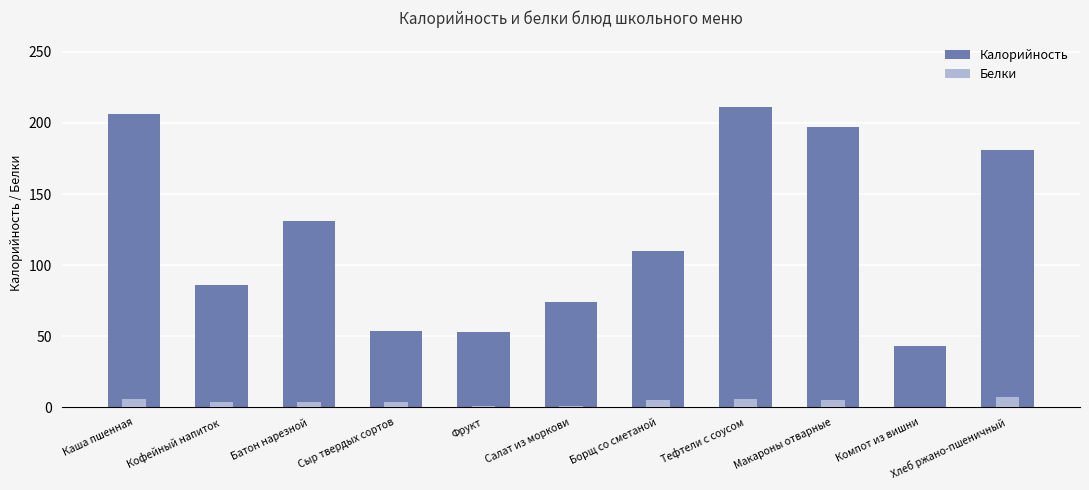

At which category is the sum across all series the highest?

Тефтели с соусом